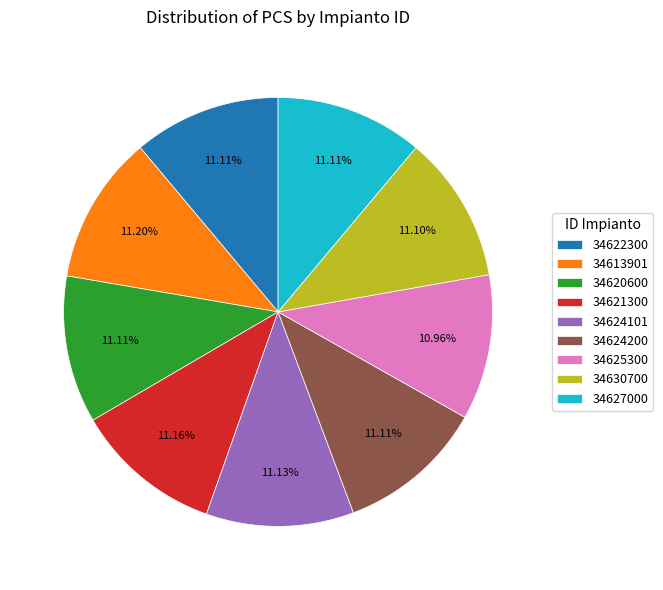

What percentage is the 34627000 slice, to the nearest percent?

11%